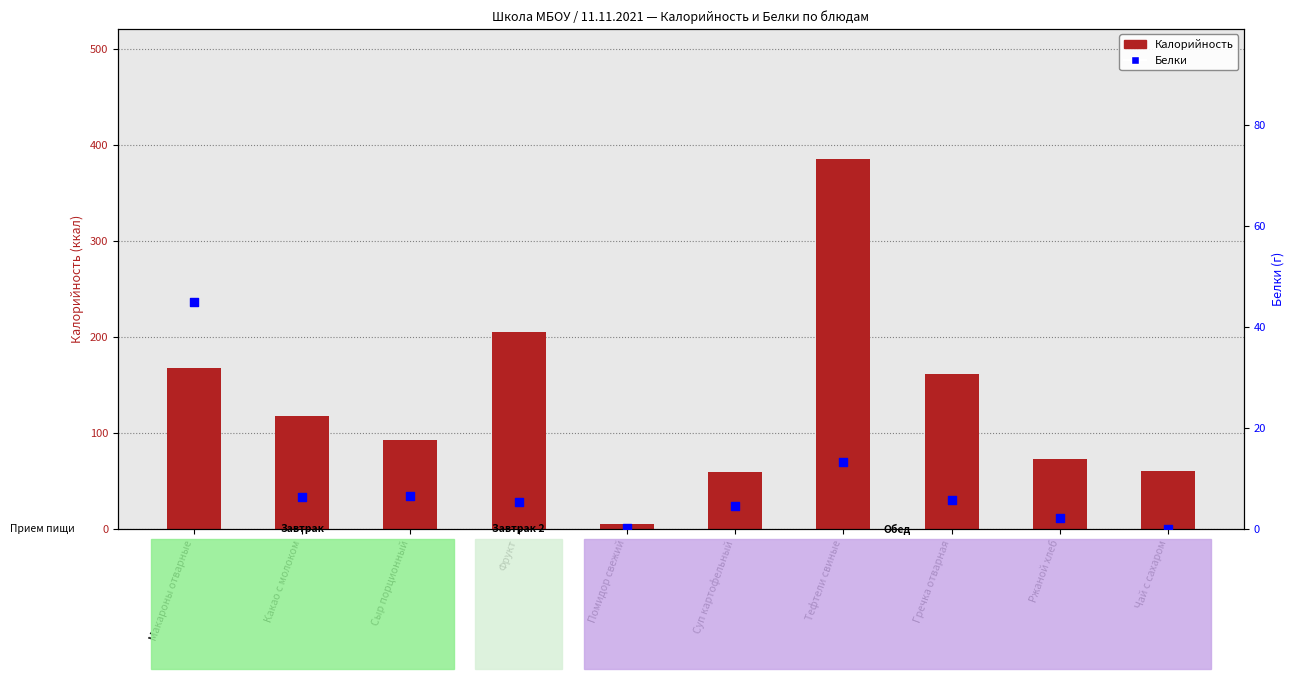

What are all the series names shown in the legend?

Калорийность, Белки